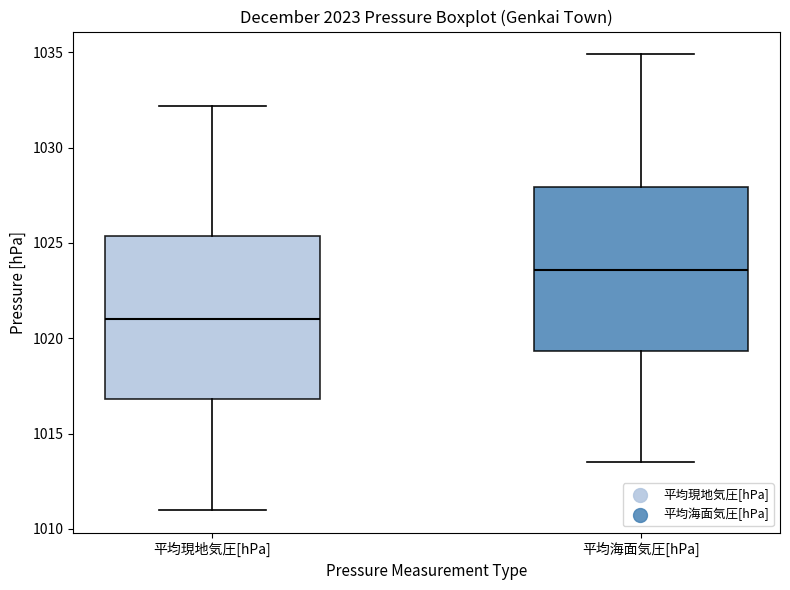

Reading left to right, transcribe this box plot: for each box, give where its median line is, the range the box spans, and where its two whiskers end, as read against the y-axis. The values are not printed on the chart, so give them approximately, as read against the axis.

平均現地気圧[hPa]: median 1021.0, box 1017.0 to 1025.5, whiskers 1011.0 to 1032.0
平均海面気圧[hPa]: median 1023.5, box 1019.5 to 1028.0, whiskers 1013.5 to 1035.0